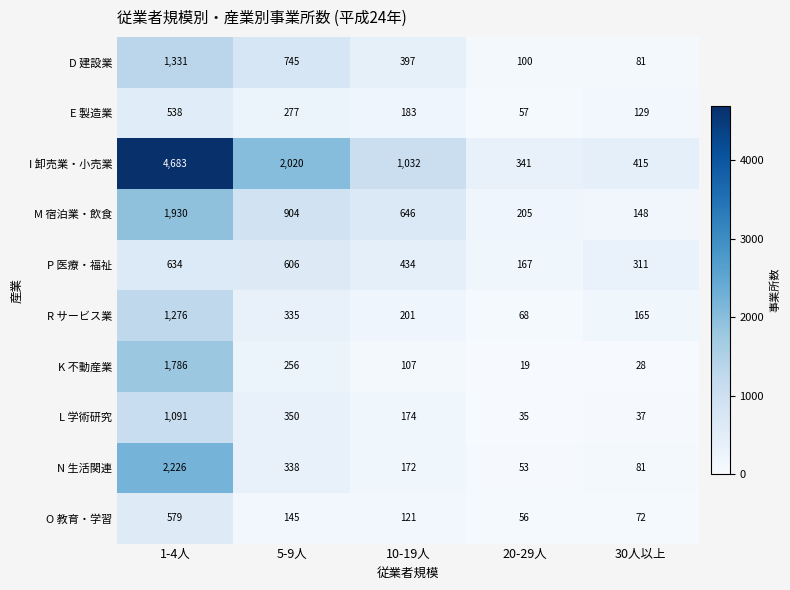

What is the difference between the O 教育・学習 values at 5-9人 and 10-19人?

24